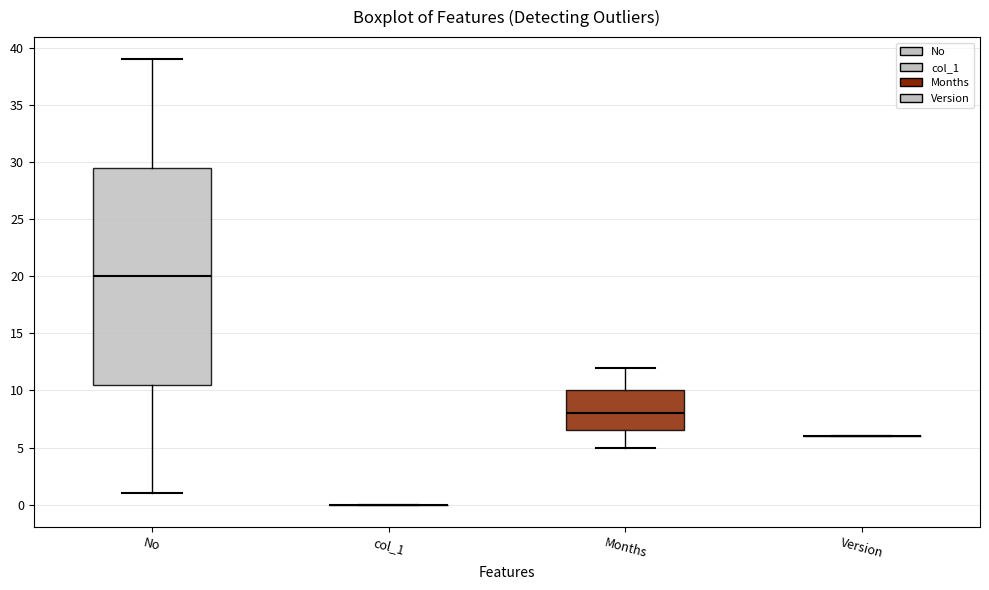

Reading left to right, read every box against the y-axis: the position of its median line, the range the box covers, and the ends of its whiskers. The values are not printed on the chart, so give them approximately, as read against the axis.

No: median 20.0, box 10.5 to 29.5, whiskers 1.0 to 39.0
col_1: box collapsed to a line at 0.0, whiskers 0.0 to 0.0
Months: median 8.0, box 6.5 to 10.0, whiskers 5.0 to 12.0
Version: box collapsed to a line at 6.0, whiskers 6.0 to 6.0